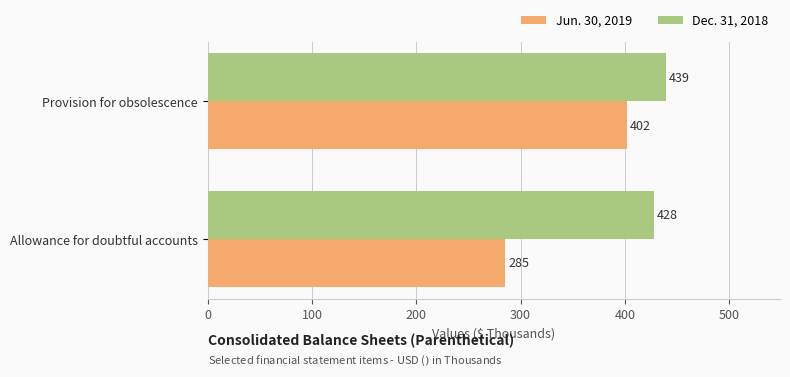

Where is Dec. 31, 2018 nearest to the value 433?

Allowance for doubtful accounts